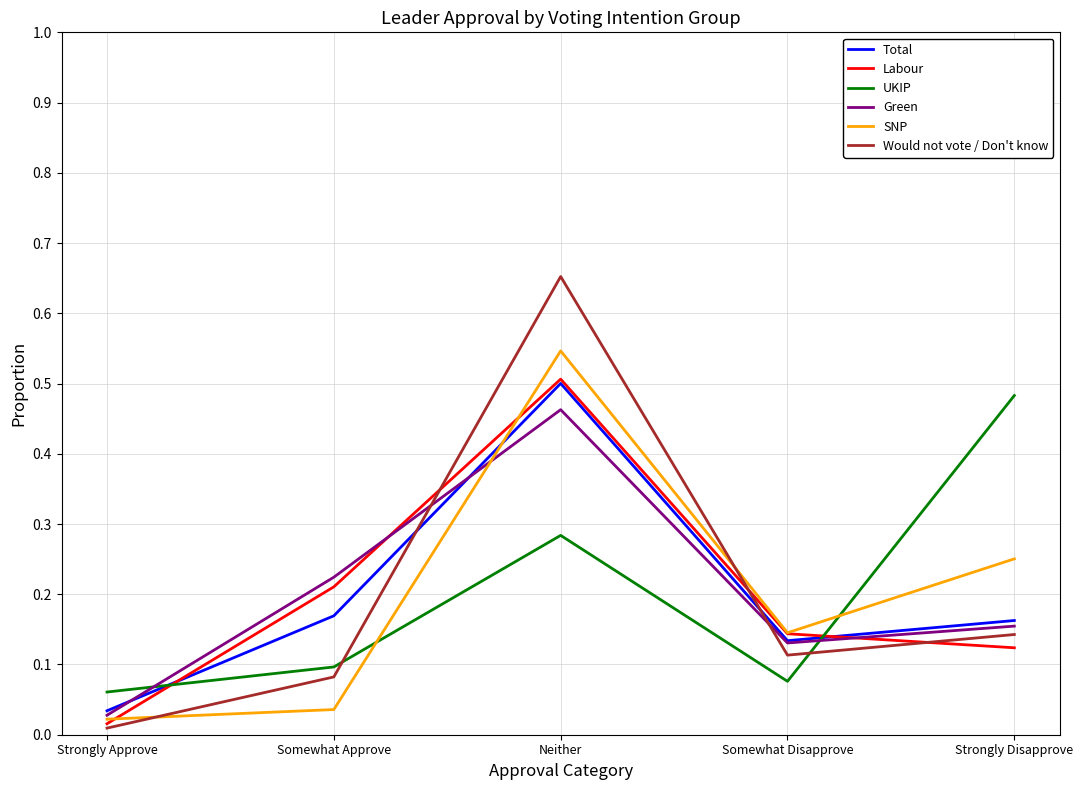

At which label does Would not vote / Don't know reach its minimum?

Strongly Approve